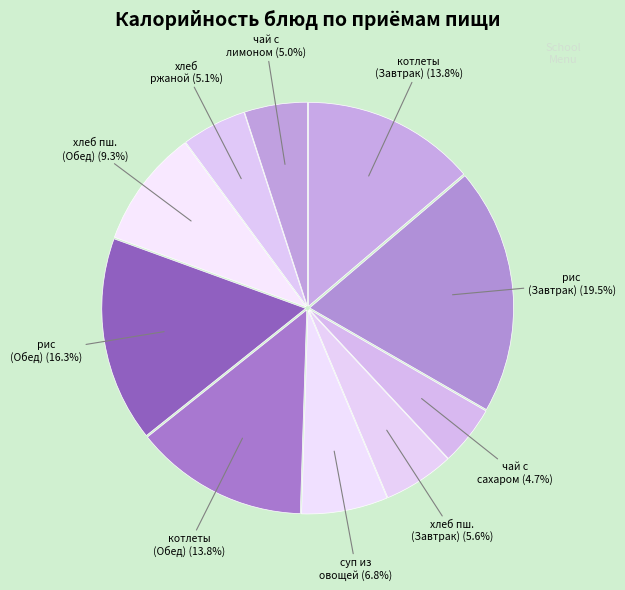

Is there a majority slice in this chart?

No